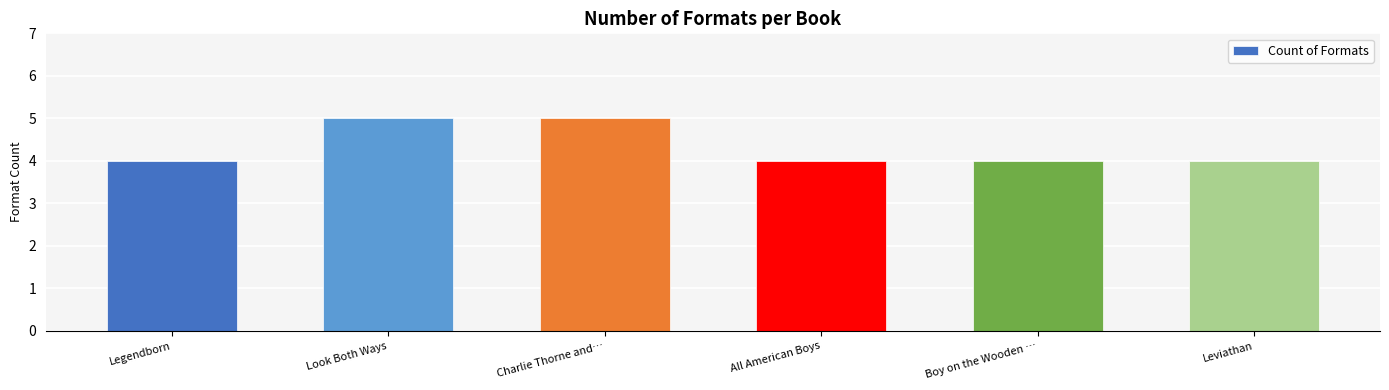

How many categories are shown in the chart?

6